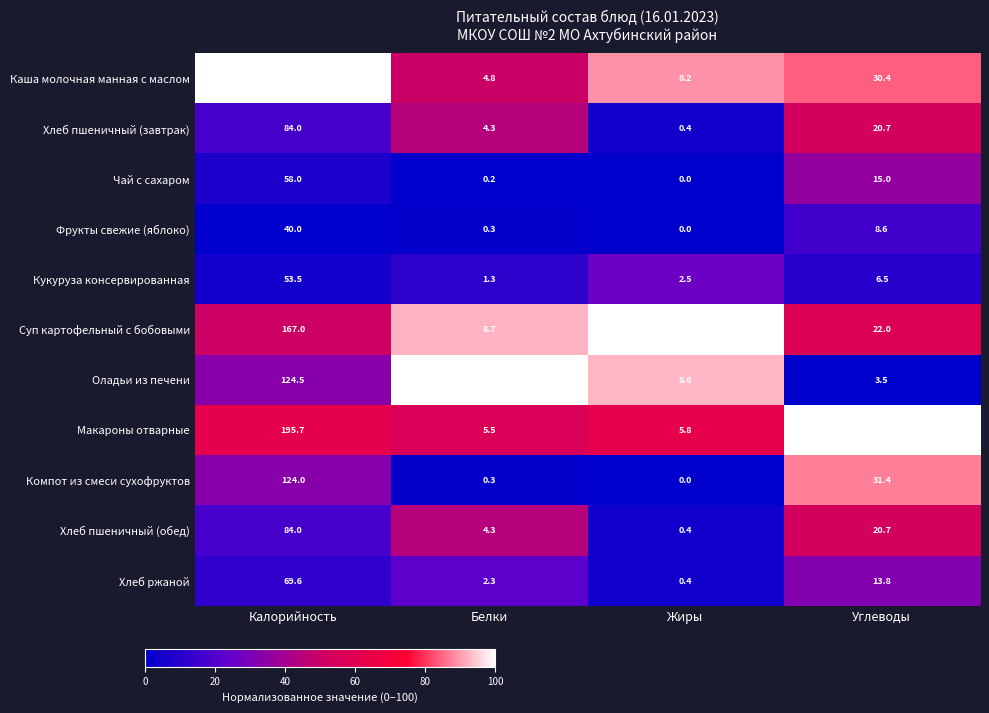

At which label does Хлеб пшеничный (завтрак) first exceed 20?

Калорийность